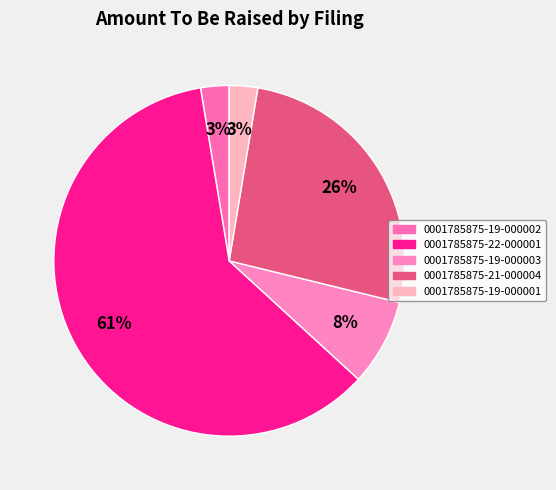

Do 0001785875-22-000001 and 0001785875-19-000001 together represent more than half of the pie?

Yes